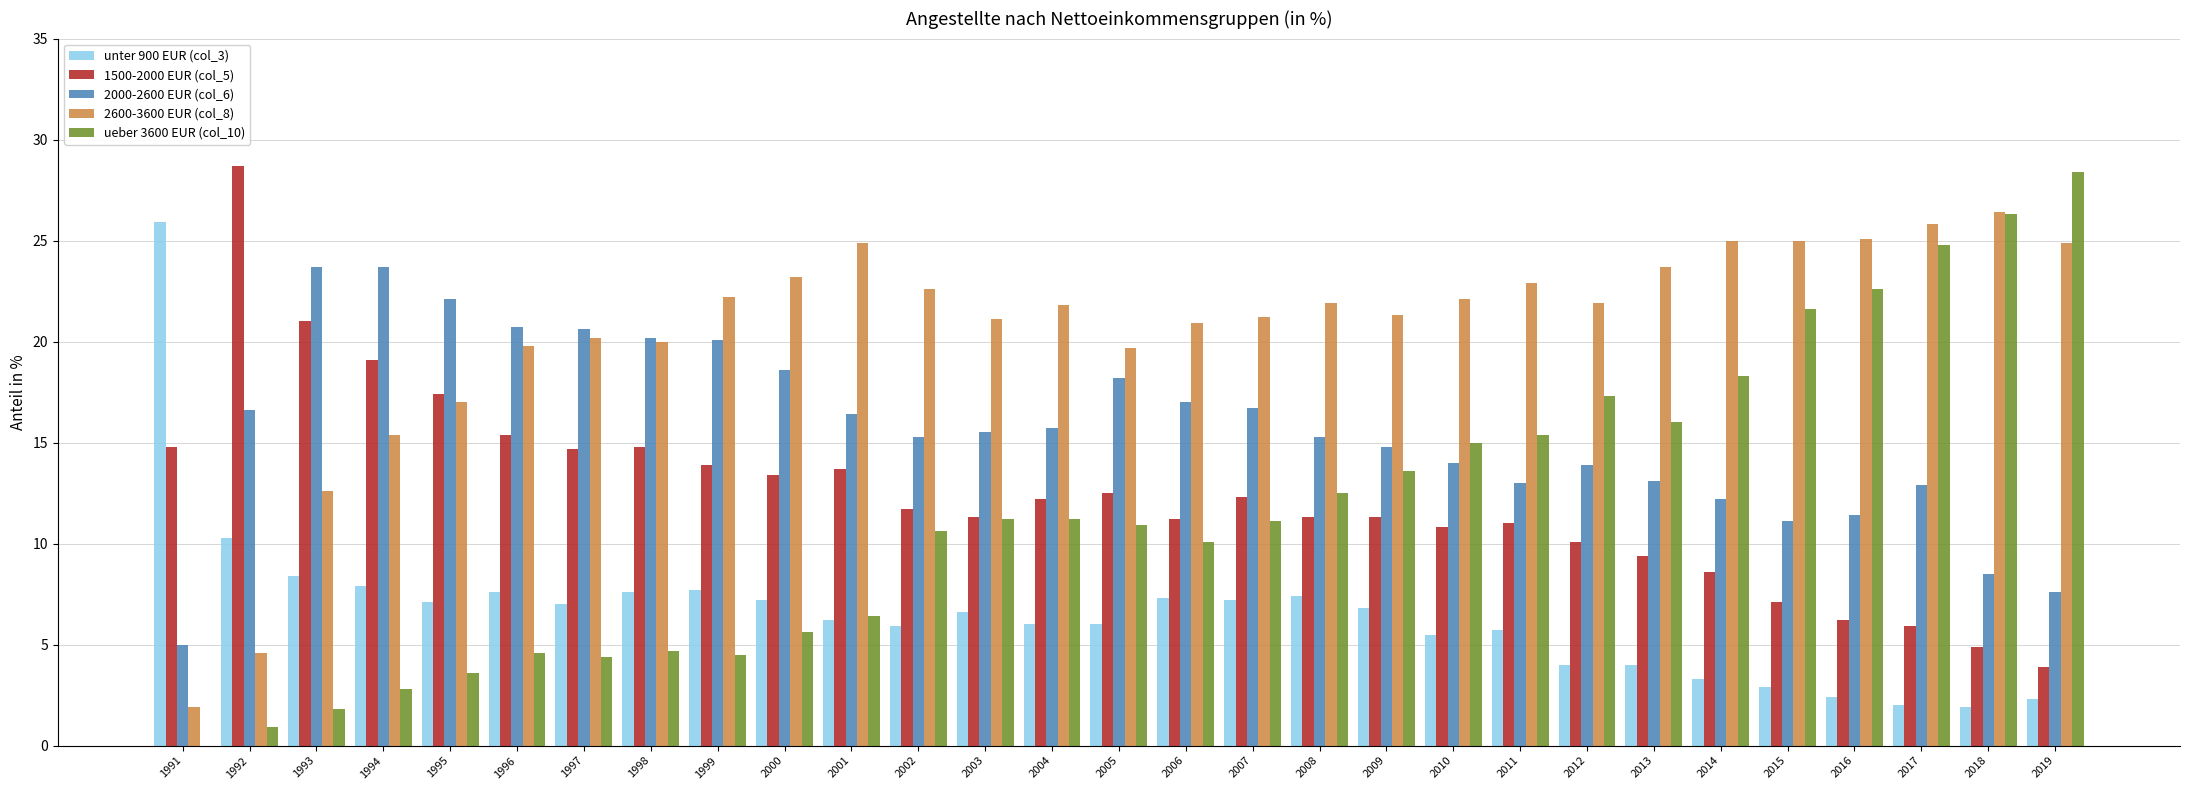

What is the highest value of the unter 900 EUR (col_3) series?

25.9